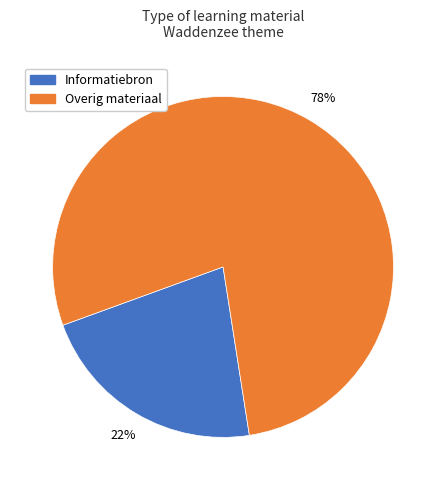

Which has a higher value, Overig materiaal or Informatiebron?

Overig materiaal